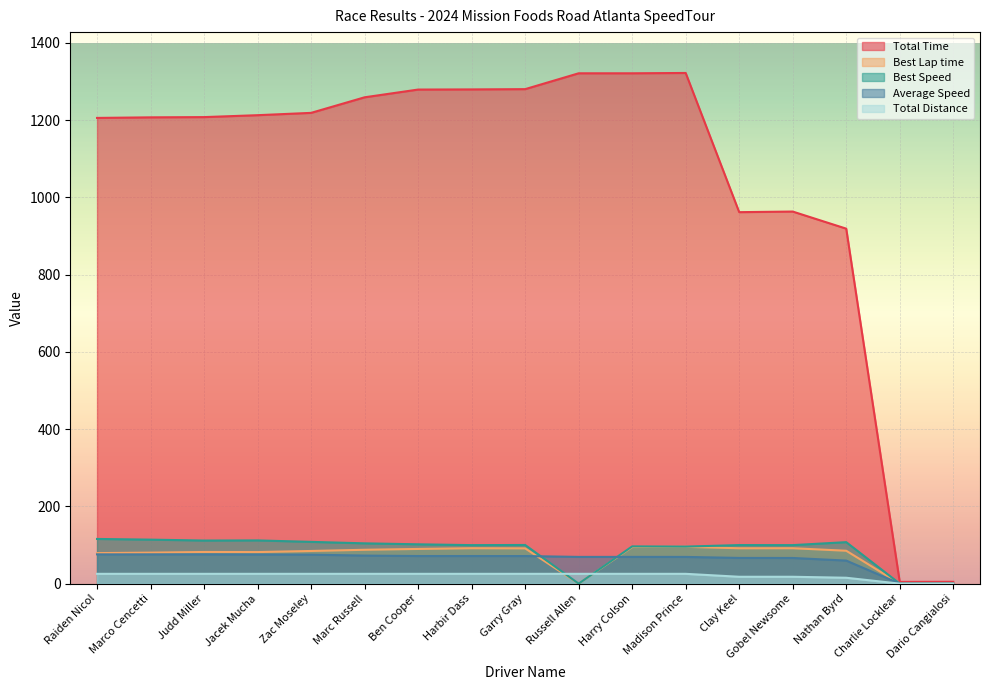

What is the difference between the maximum and minimum values in the Total Time series?

1317.7